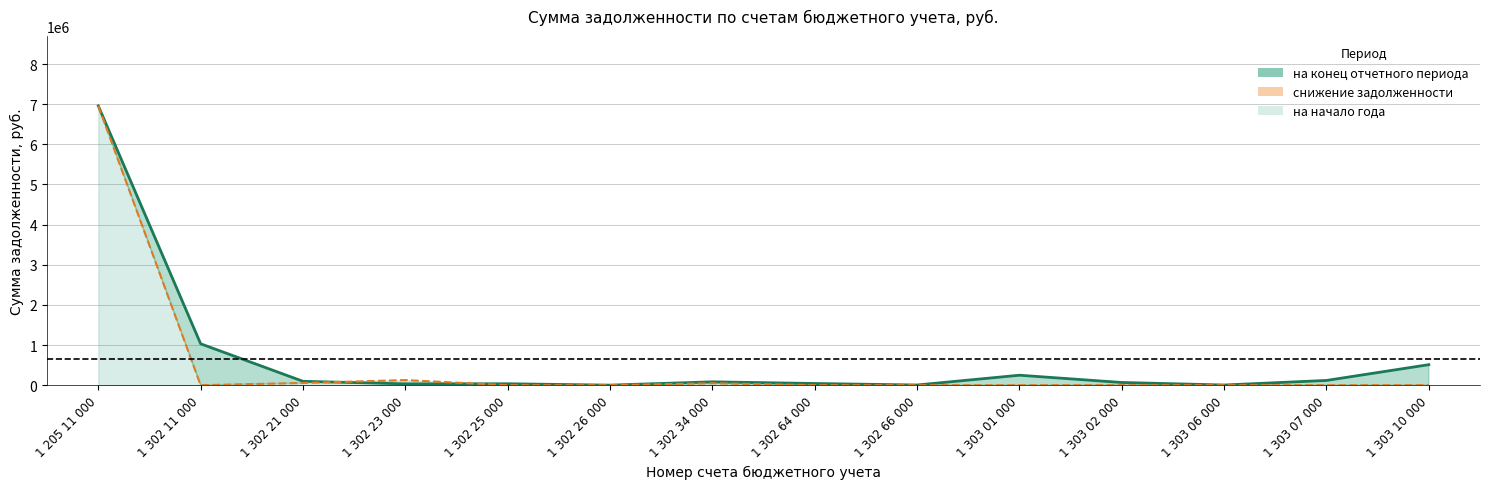

At how many categories does at least one series exceed 1370550?

1